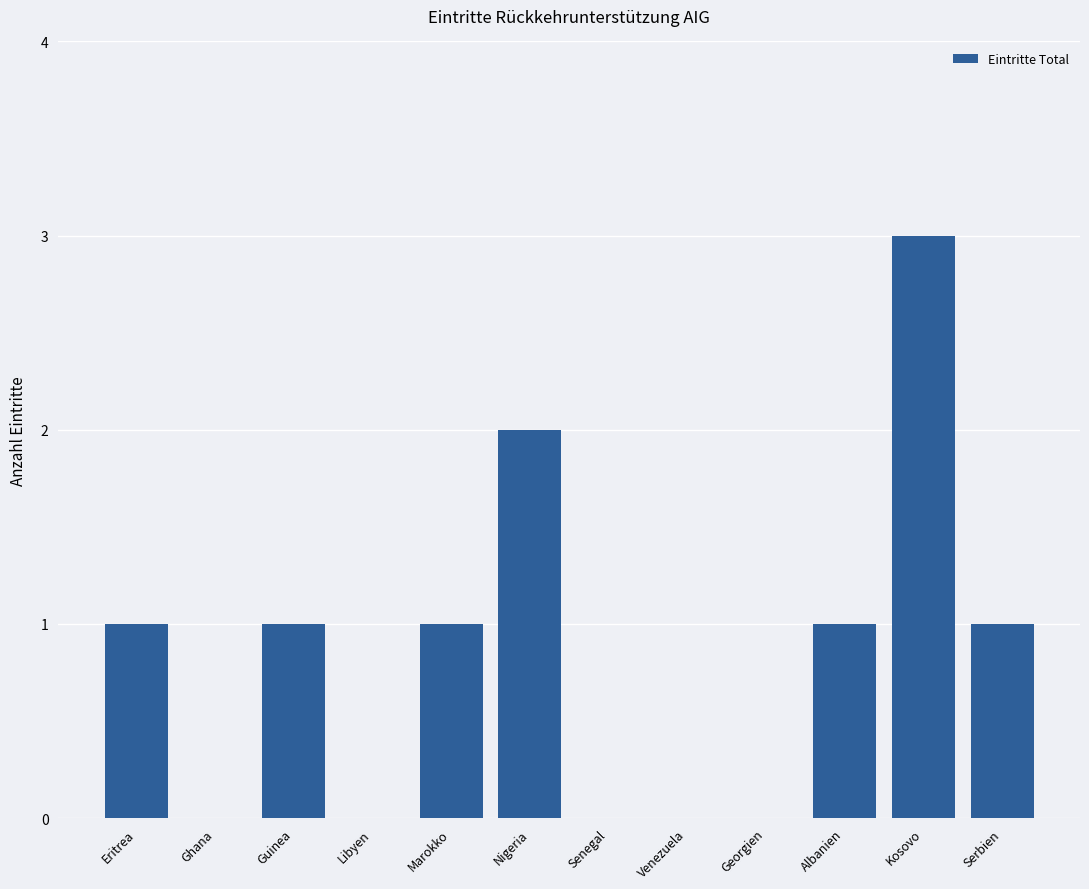

Reading right to left, transcribe all the data shown in this chart.

Serbien=1	Kosovo=3	Albanien=1	Georgien=0	Venezuela=0	Senegal=0	Nigeria=2	Marokko=1	Libyen=0	Guinea=1	Ghana=0	Eritrea=1